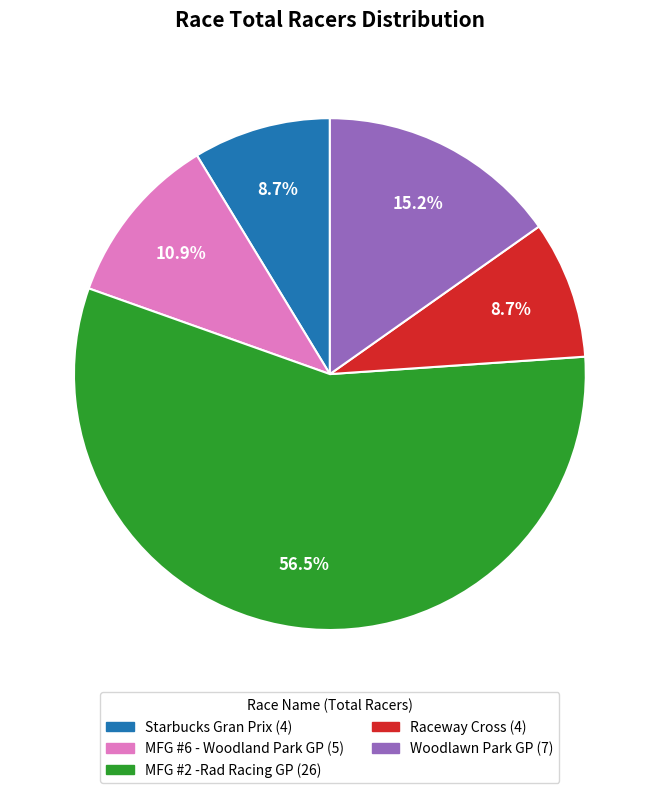

Which slice is the largest?

MFG #2 -Rad Racing GP